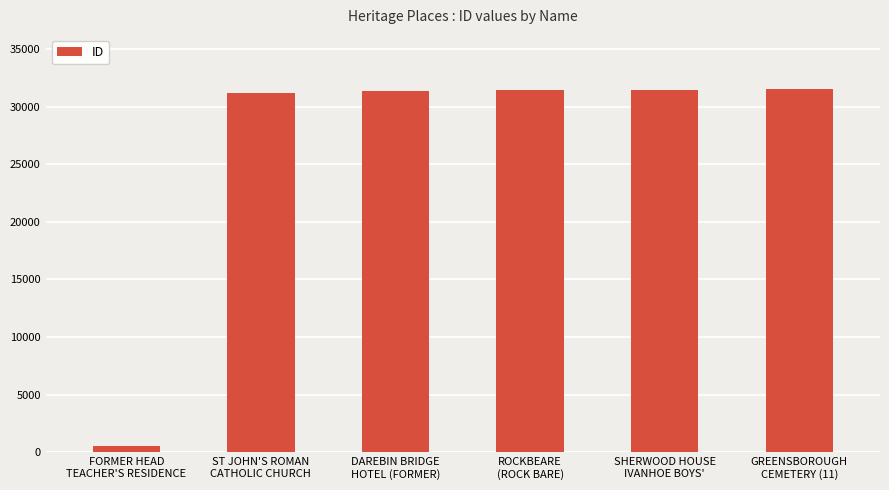

Are the bars grouped side by side (vs. stacked)?

No